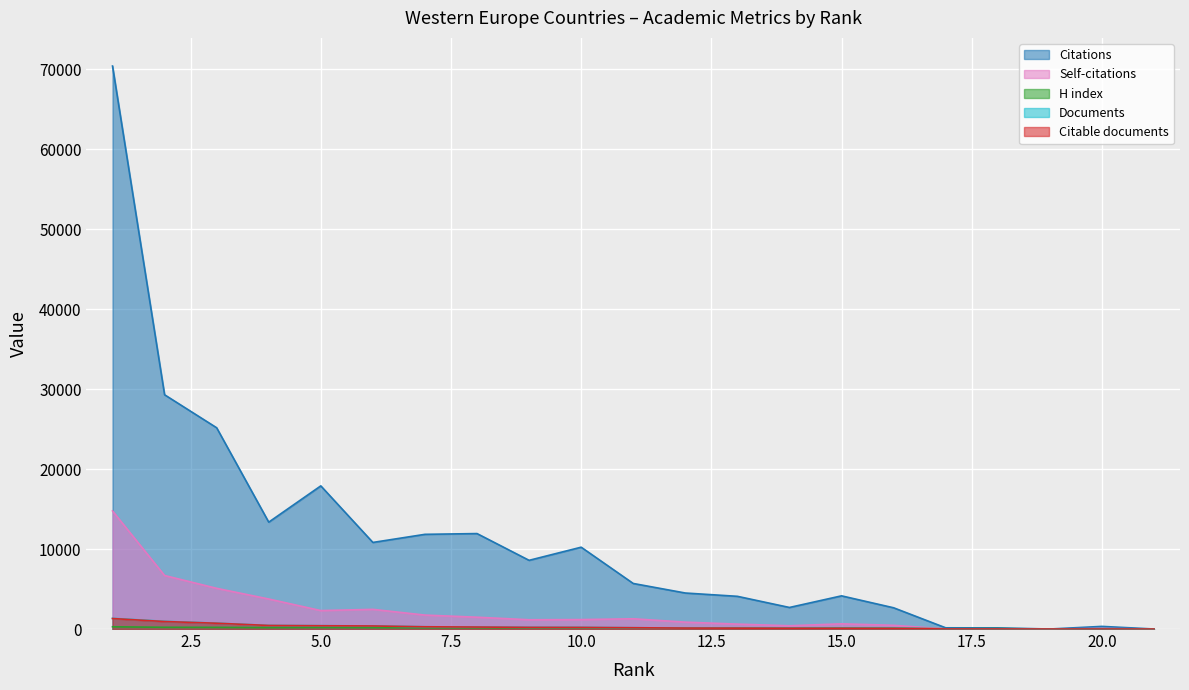

Reading left to right, what are all the values shown in this chart?

Citations: 1=70415	2=29300	3=25173	4=13367	5=17905	6=10830	7=11844	8=11939	9=8592	10=10235	11=5698	12=4504	13=4091	14=2697	15=4150	16=2658	17=152	18=144	19=1	20=330	21=3
Self-citations: 1=14769	2=6693	3=5091	4=3754	5=2307	6=2459	7=1744	8=1479	9=1159	10=1180	11=1282	12=861	13=615	14=408	15=650	16=463	17=15	18=10	19=0	20=67	21=0
H index: 1=281	2=218	3=208	4=181	5=200	6=175	7=155	8=160	9=149	10=155	11=136	12=124	13=125	14=102	15=129	16=104	17=30	18=49	19=5	20=29	21=18
Documents: 1=1336	2=963	3=731	4=449	5=420	6=389	7=285	8=250	9=209	10=202	11=162	12=120	13=111	14=96	15=91	16=74	17=7	18=6	19=1	20=1	21=1
Citable documents: 1=1312	2=939	3=725	4=446	5=411	6=383	7=281	8=248	9=207	10=199	11=162	12=119	13=111	14=94	15=91	16=74	17=7	18=6	19=1	20=1	21=1